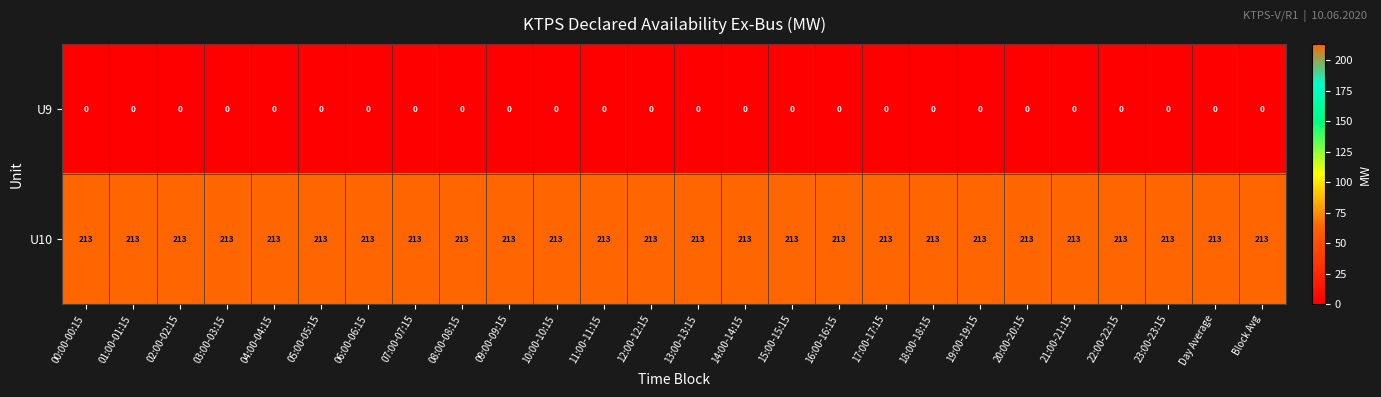

Is the value of U10 at 07:00-07:15 greater than the value of U9 at 18:00-18:15?

Yes